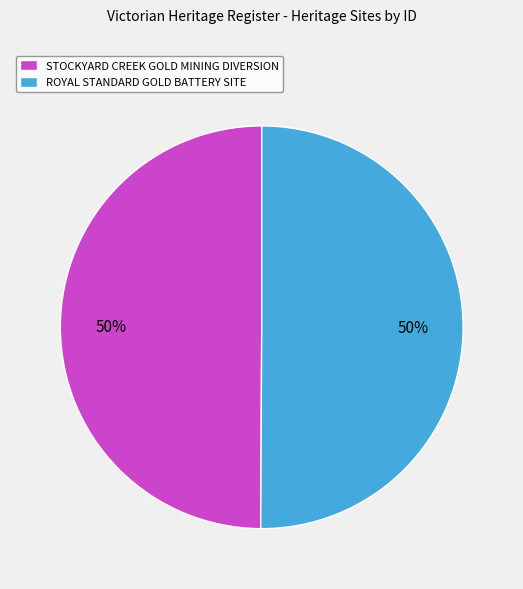

Do ROYAL STANDARD GOLD BATTERY SITE and STOCKYARD CREEK GOLD MINING DIVERSION together represent more than half of the pie?

Yes